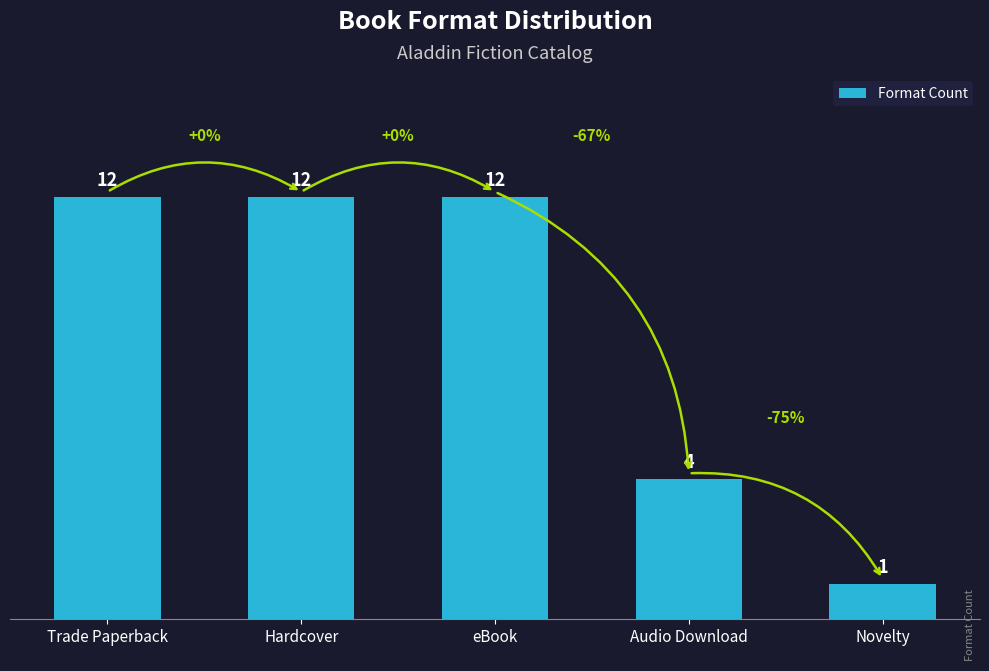

How many bars are there in total?

5